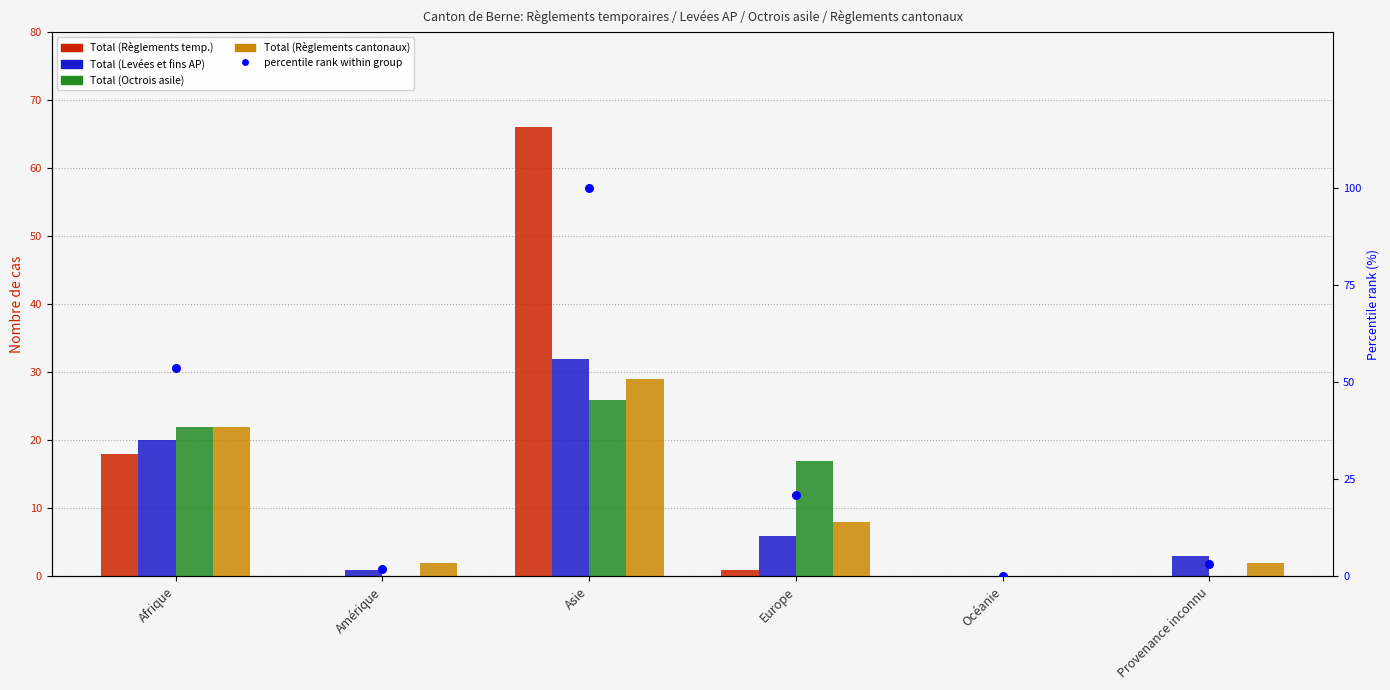

At how many categories does at least one series exceed 53?

2